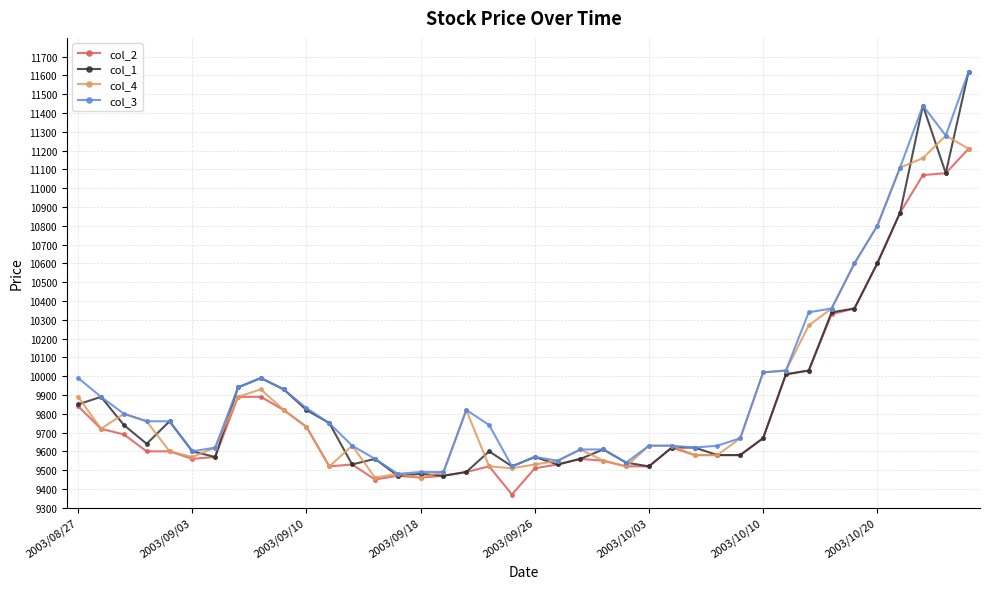

Which series has the largest range (max minus min)?

col_1